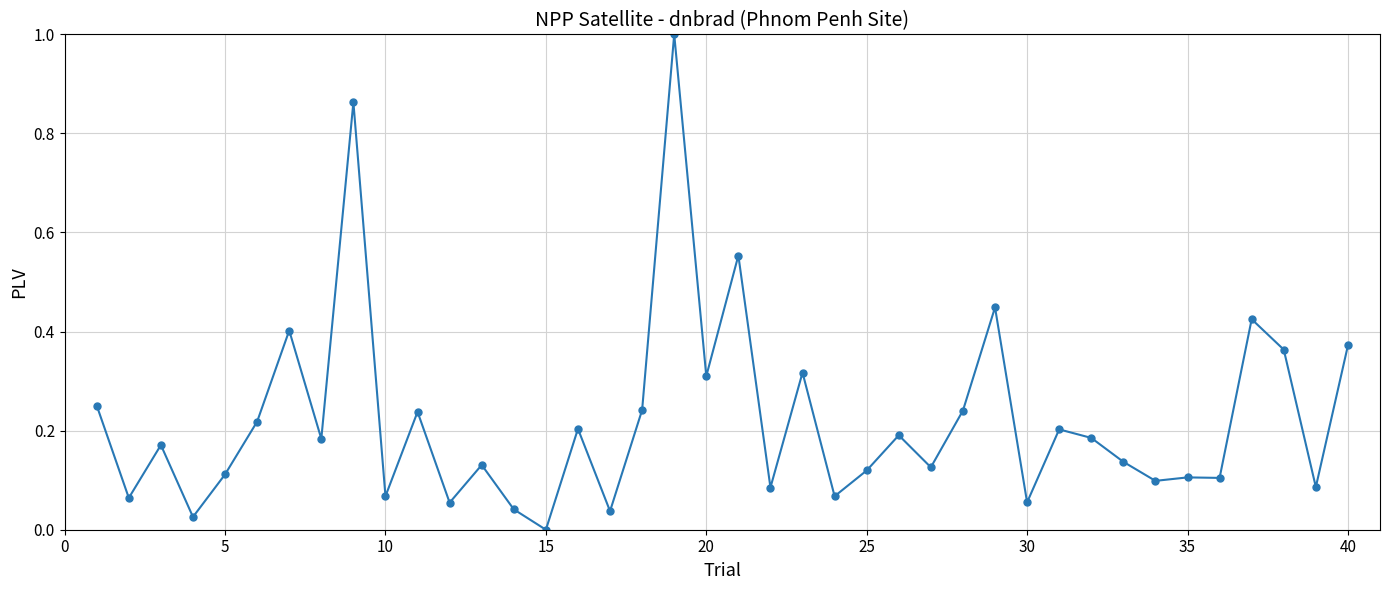

True or false: there are more than 1 points higher than both neighbors.

True